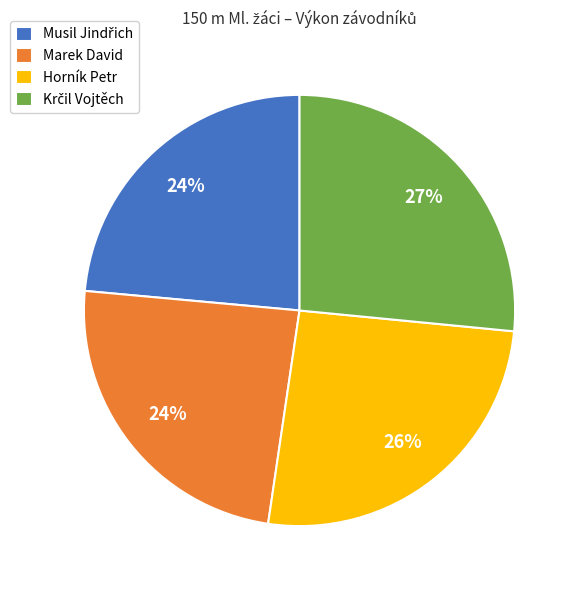

True or false: Marek David accounts for 11% of the total.

False